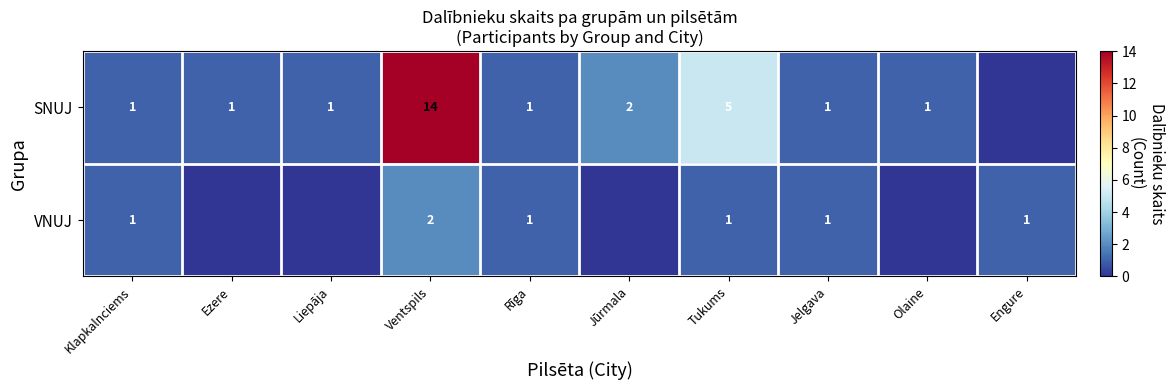

What is the difference between the highest and lowest values at Tukums?

4